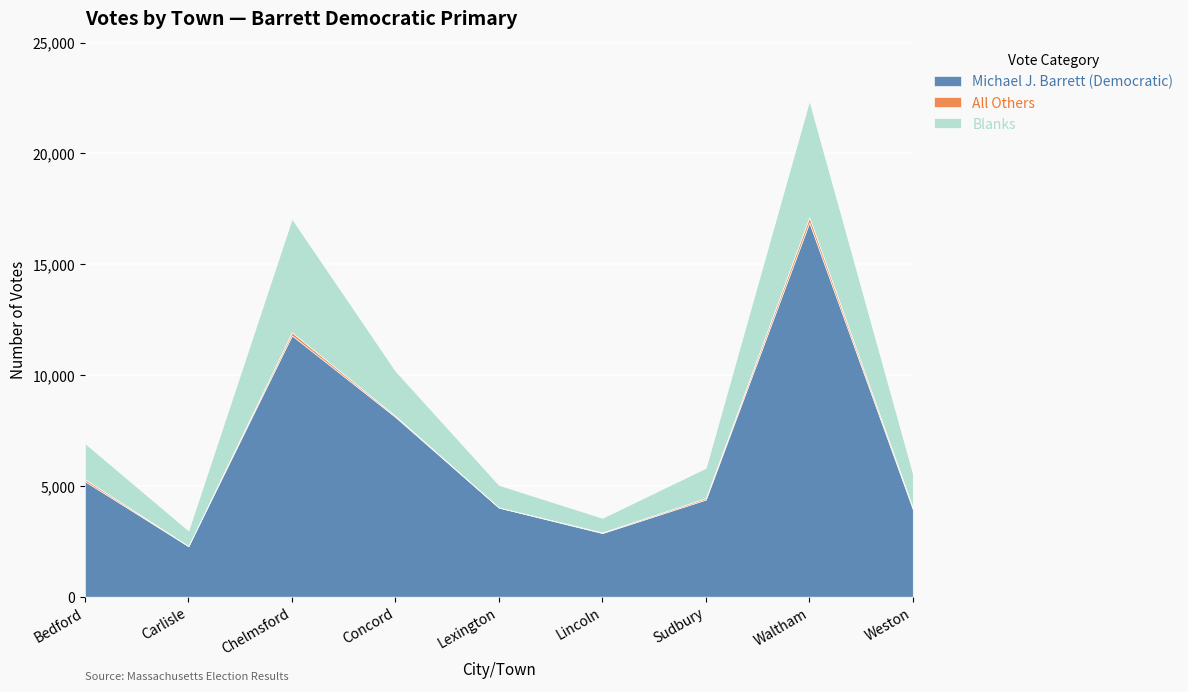

What is the greatest value displayed?

16888